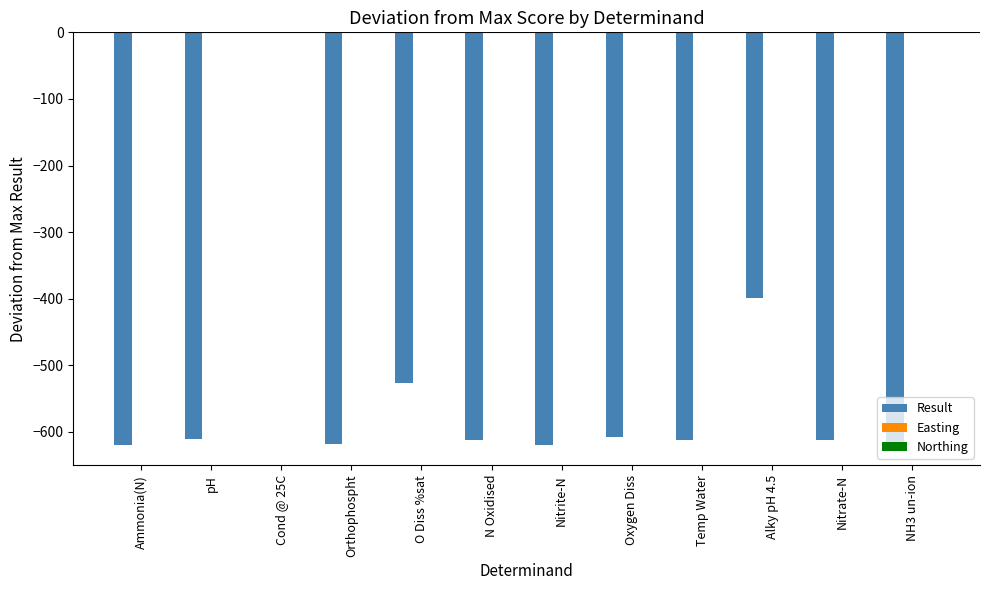

What is the sum of all values?

-6455.3